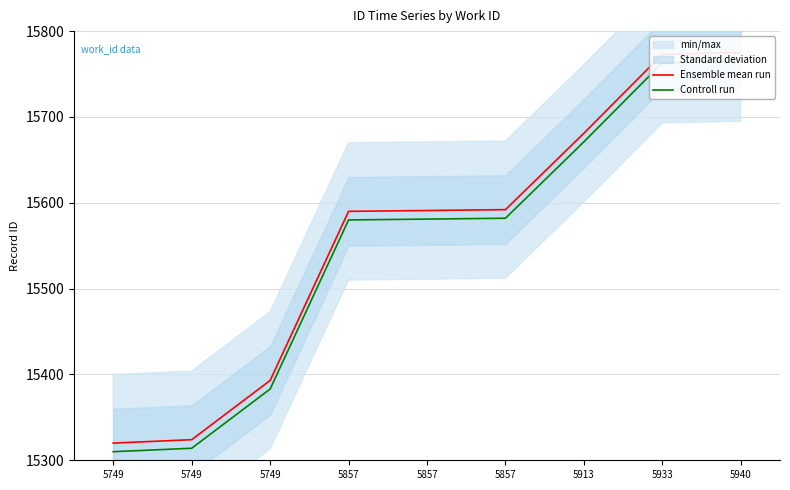

Reading right to left, list all the values displayed in this chart.

Ensemble mean run: 15775	15773	15681	15592	15591	15590	15393	15324	15320
Controll run: 15765	15763	15671	15582	15581	15580	15383	15314	15310